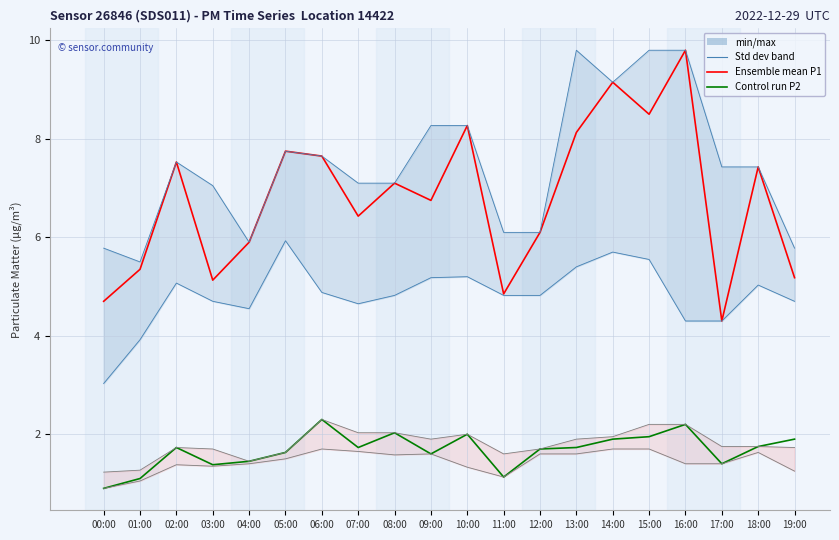

What is the average value of the min/max P2 series?

1.4